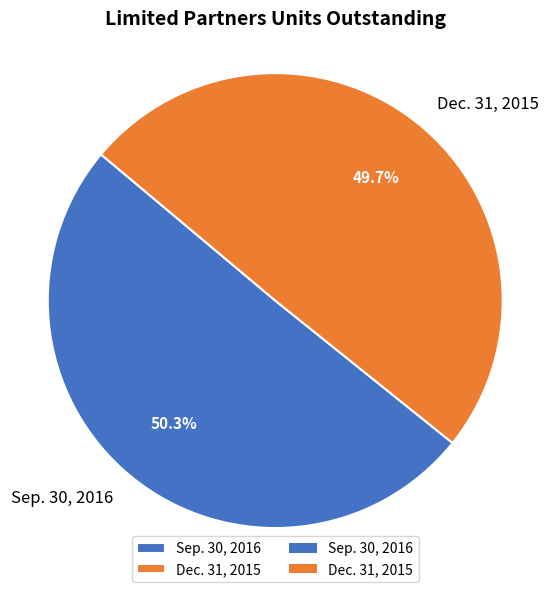

Count the number of slices in the pie.

2